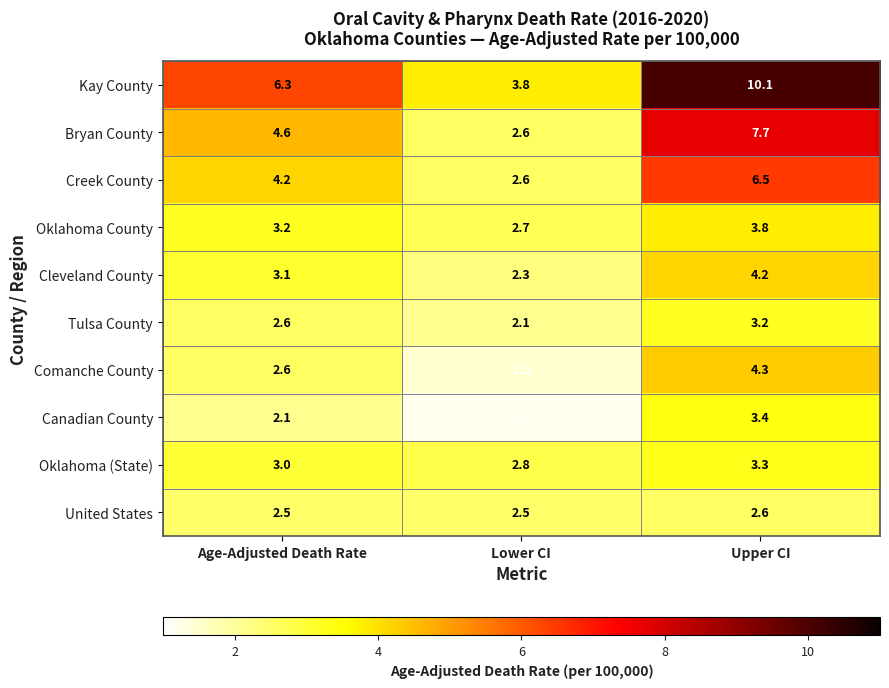

At which label is Oklahoma County closest to 3?

Age-Adjusted Death Rate